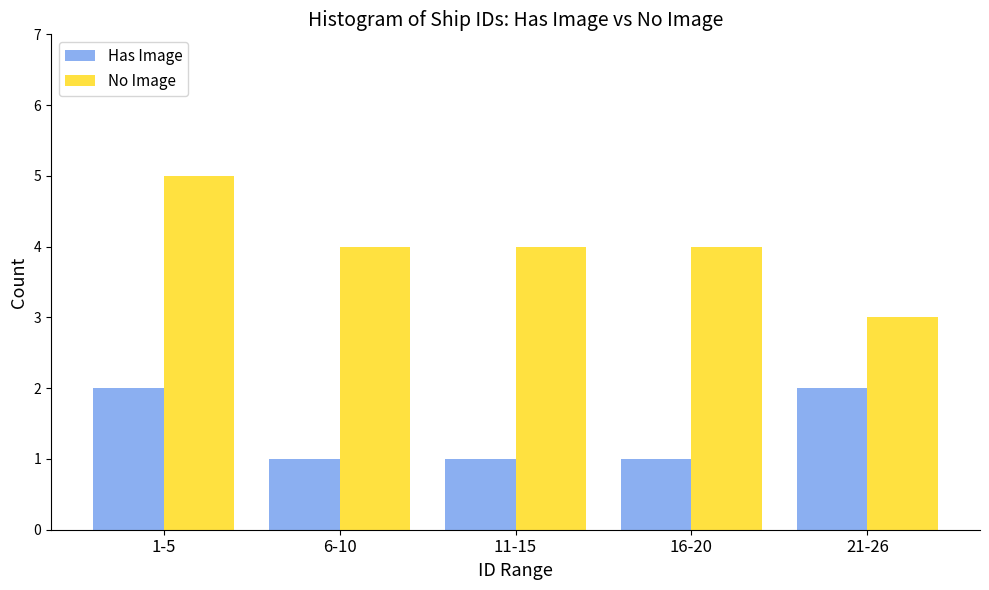

Reading right to left, list all the values displayed in this chart.

Has Image: 21-26=2	16-20=1	11-15=1	6-10=1	1-5=2
No Image: 21-26=3	16-20=4	11-15=4	6-10=4	1-5=5